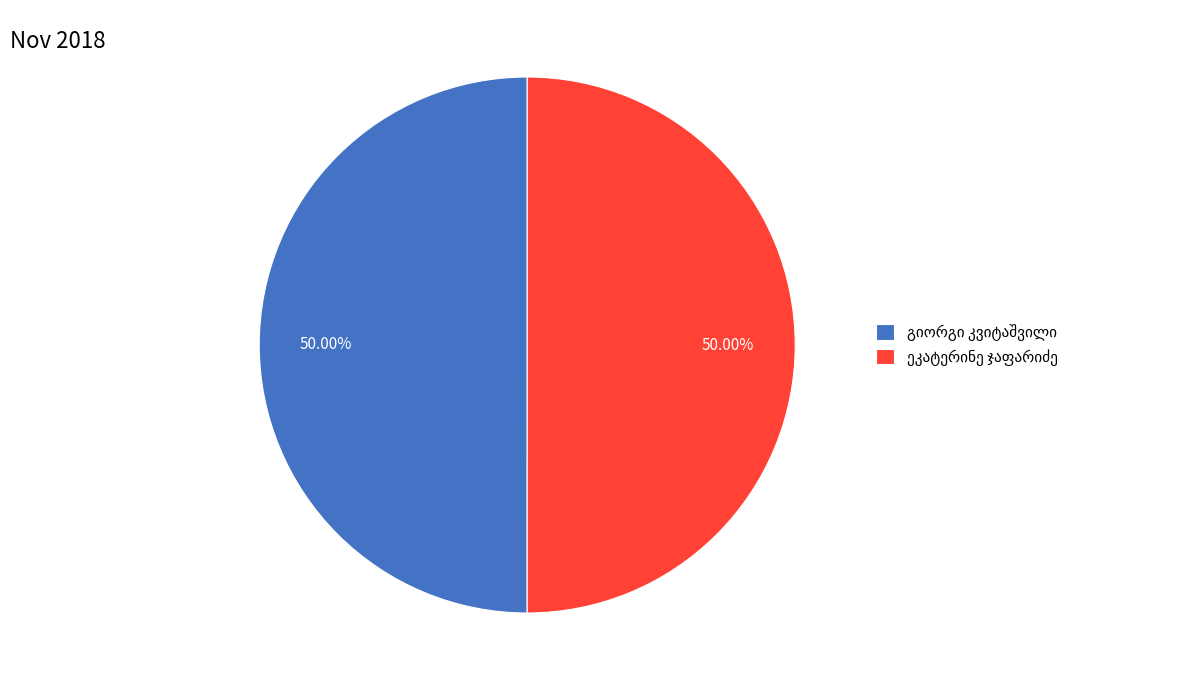

The გიორგი კვიტაშვილი slice represents 50% of the pie. True or false?

True